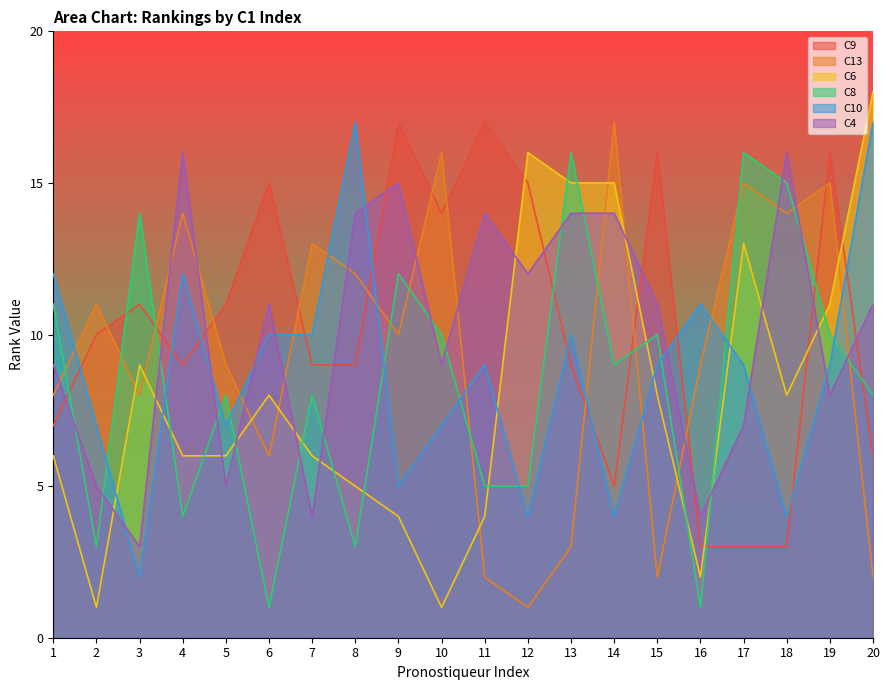

Reading left to right, transcribe all the data shown in this chart.

C9: 7	10	11	9	11	15	9	9	17	14	17	15	9	5	16	3	3	3	16	6
C13: 8	11	8	14	9	6	13	12	10	16	2	1	3	17	2	9	15	14	15	2
C6: 6	1	9	6	6	8	6	5	4	1	4	16	15	15	8	2	13	8	11	18
C8: 11	3	14	4	8	1	8	3	12	10	5	5	16	9	10	1	16	15	10	8
C10: 12	7	2	12	7	10	10	17	5	7	9	4	10	4	9	11	9	4	9	17
C4: 9	5	3	16	5	11	4	14	15	9	14	12	14	14	11	4	7	16	8	11